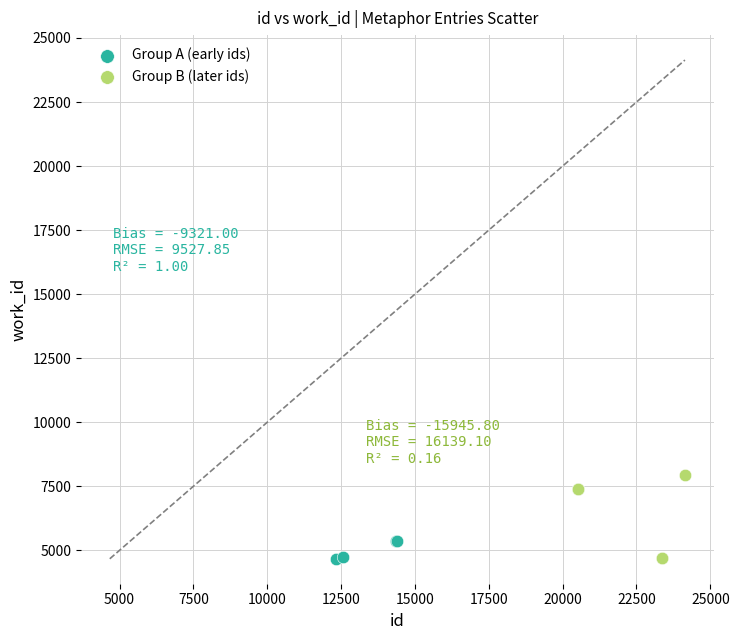

Which series reaches the maximum Y coordinate?

Group B (later ids)